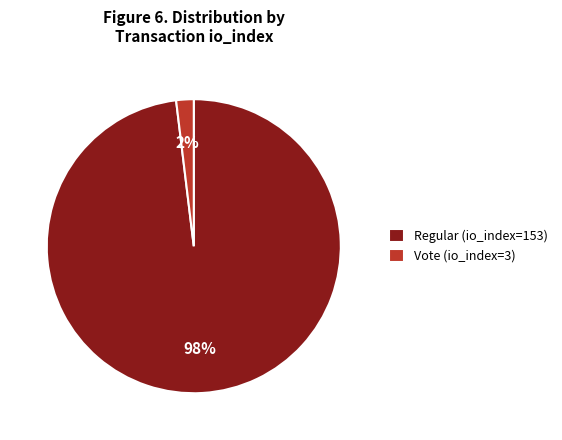

Is it true that Regular (io_index=153) is 98% of the pie?

True